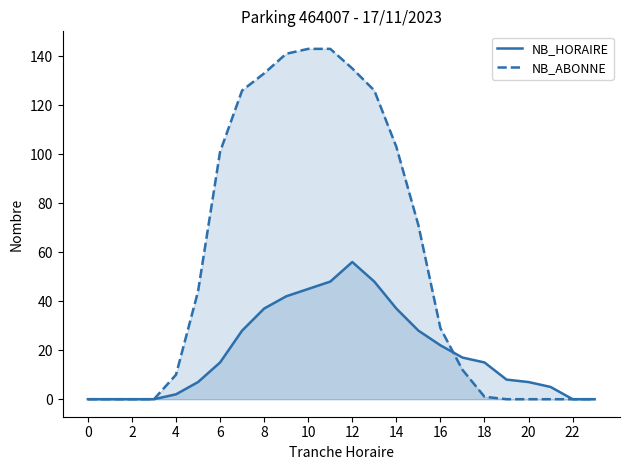

Which series has the largest total across all categories?

NB_ABONNE